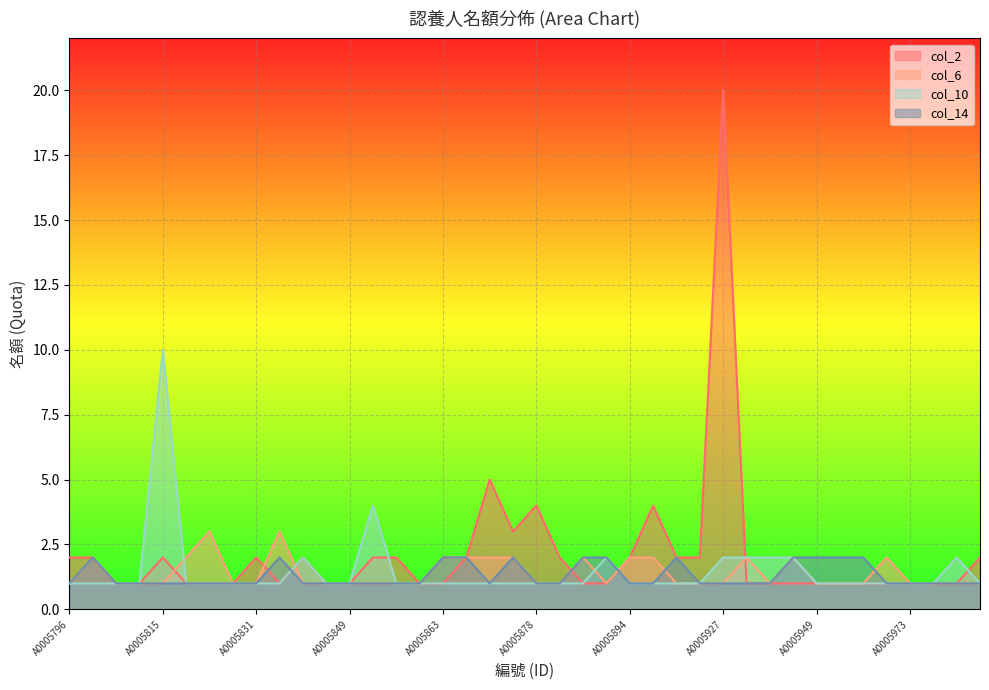

True or false: col_2 and col_14 intersect in this chart.

True